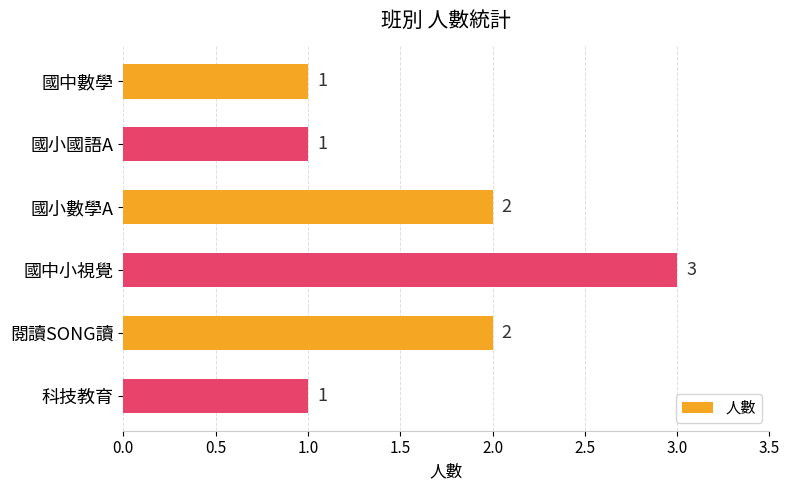

How many values are between 1 and 2?

5